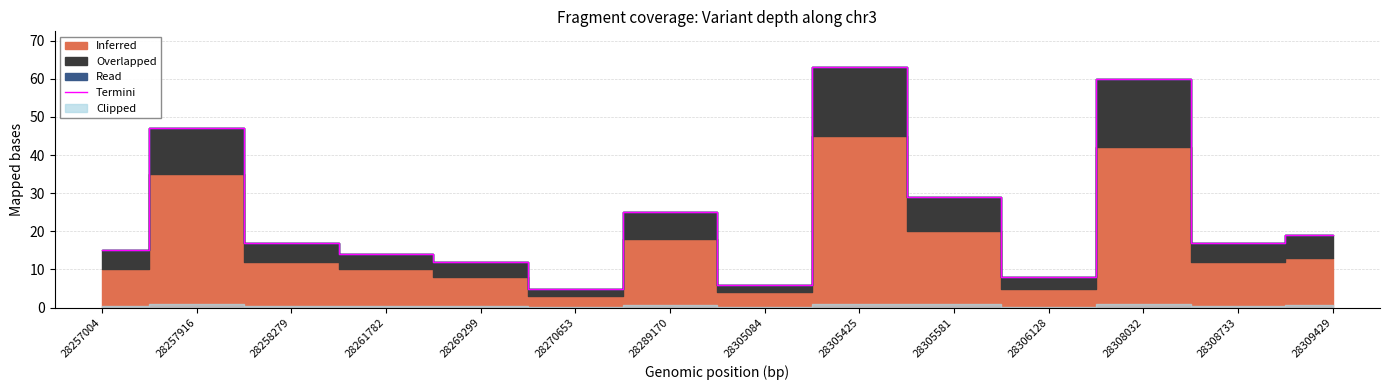

The chart shows a value of 6 at 28305084. True or false?

True